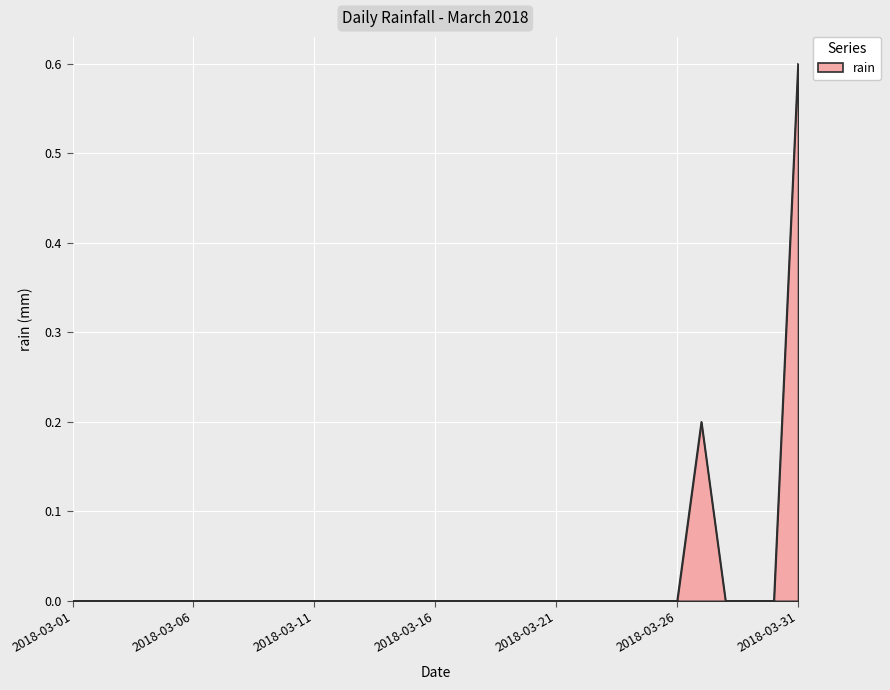

How many categories are shown in the chart?

31